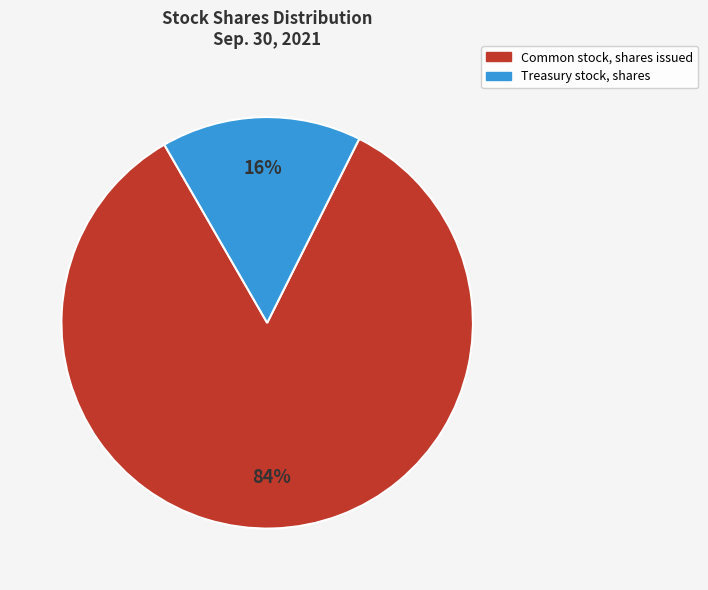

To the nearest percent, what is the combined percentage of Treasury stock, shares and Common stock, shares issued?

100%